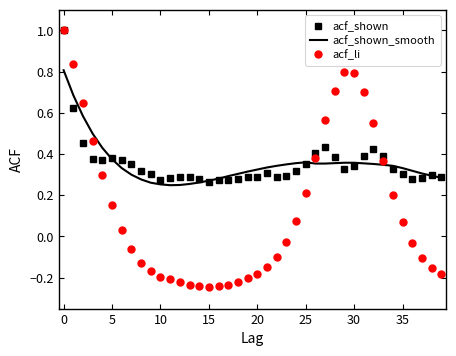

What is the maximum value shown in the chart?

1.0